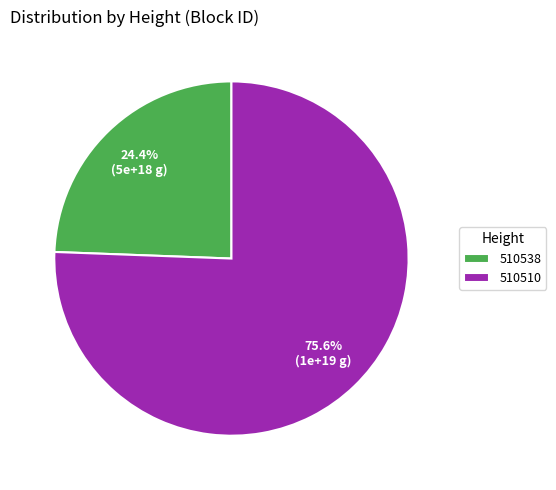

Which slice represents more than half of the pie?

510510